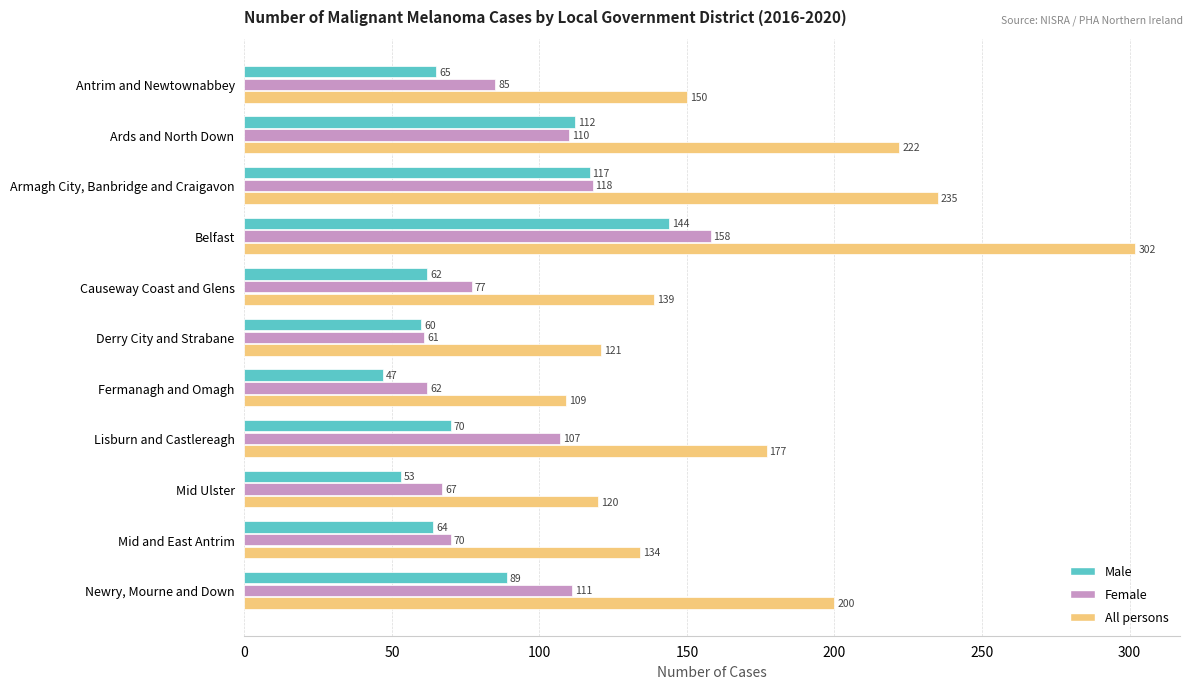

Rank the categories by All persons value from lowest to highest.

Fermanagh and Omagh, Mid Ulster, Derry City and Strabane, Mid and East Antrim, Causeway Coast and Glens, Antrim and Newtownabbey, Lisburn and Castlereagh, Newry, Mourne and Down, Ards and North Down, Armagh City, Banbridge and Craigavon, Belfast